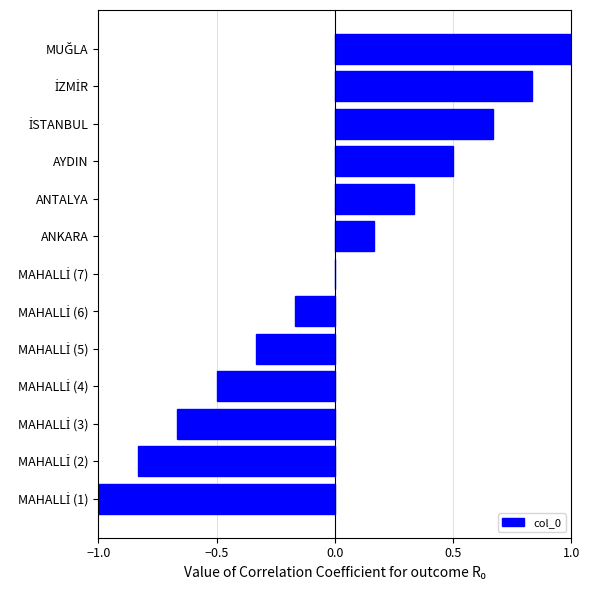

What is the greatest value displayed?

1.0